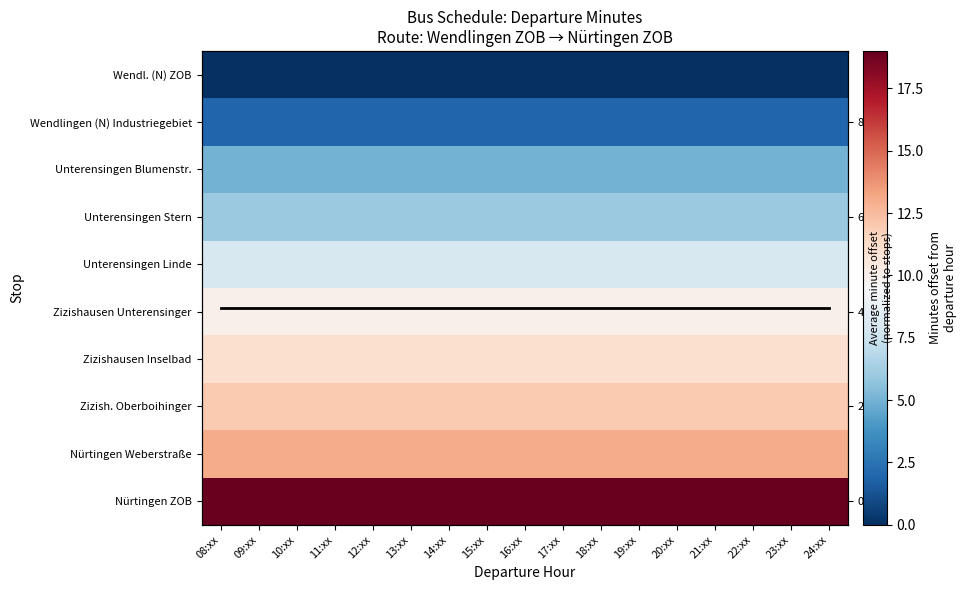

True or false: Avg offset (normalized) has a value of 7.0 at 23:xx.

False